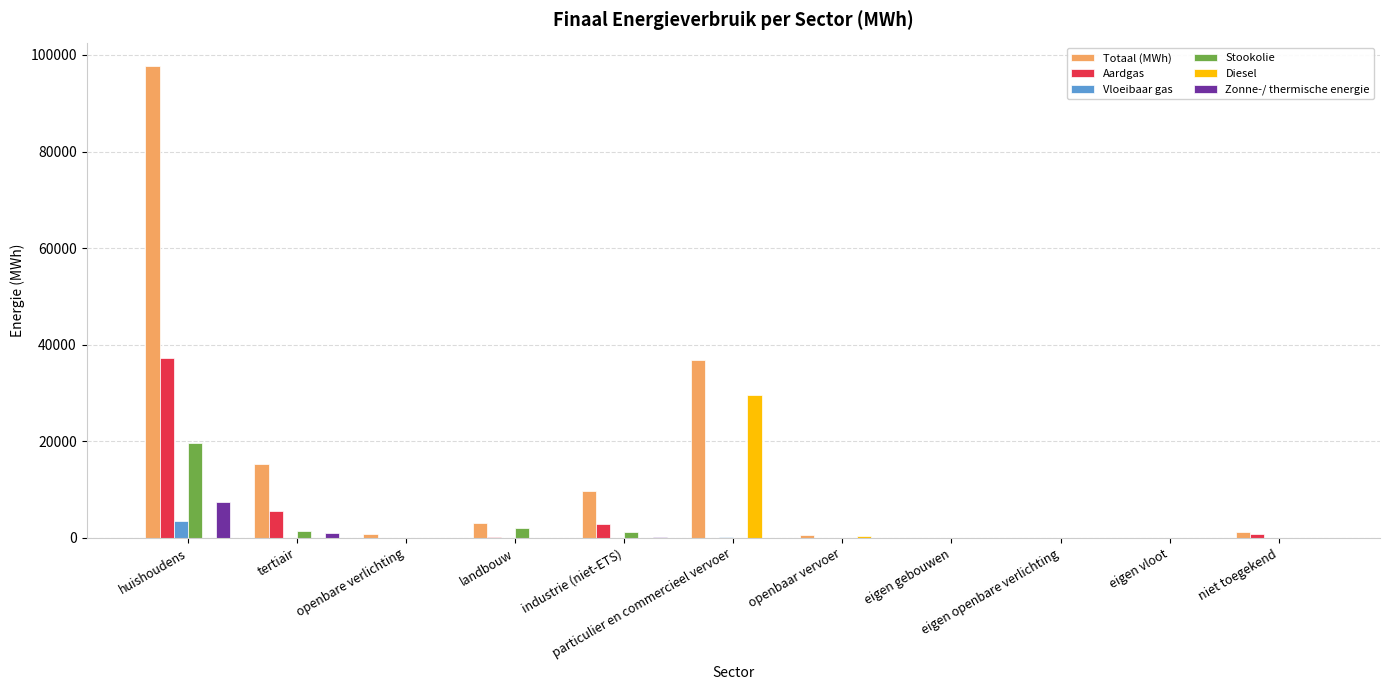

At which category does the chart reach its peak across all series?

huishoudens